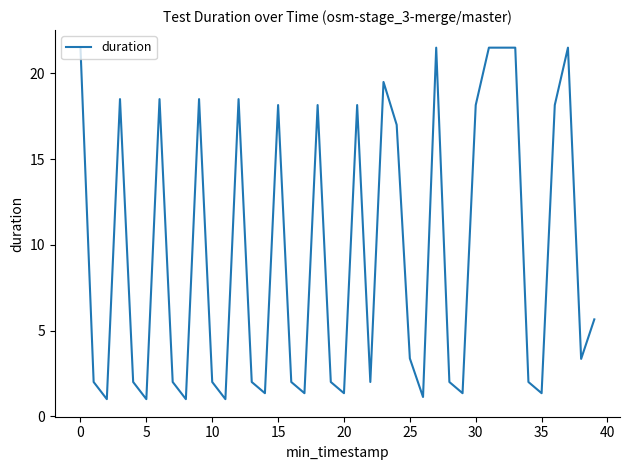

What is the difference between the maximum and minimum values?

20.5